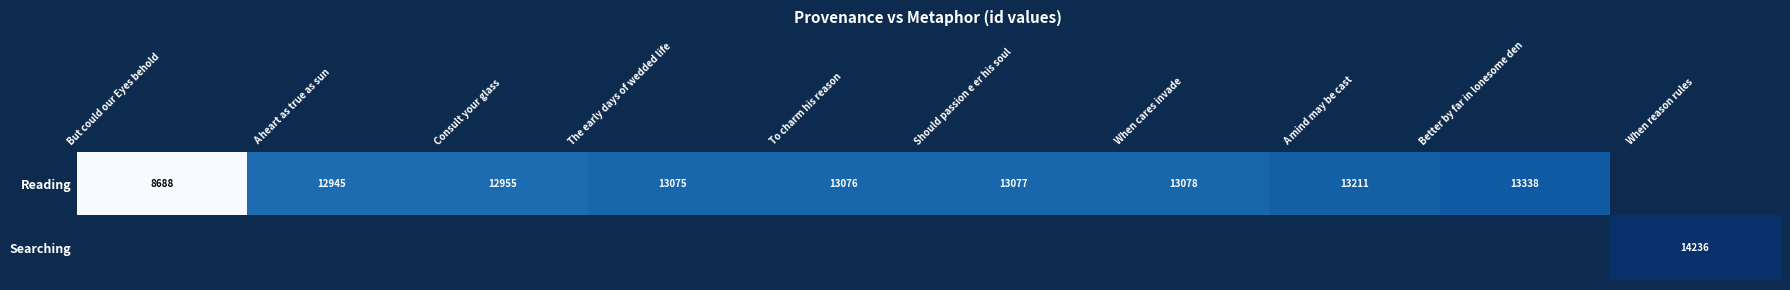

How many distinct data groups are displayed?

2